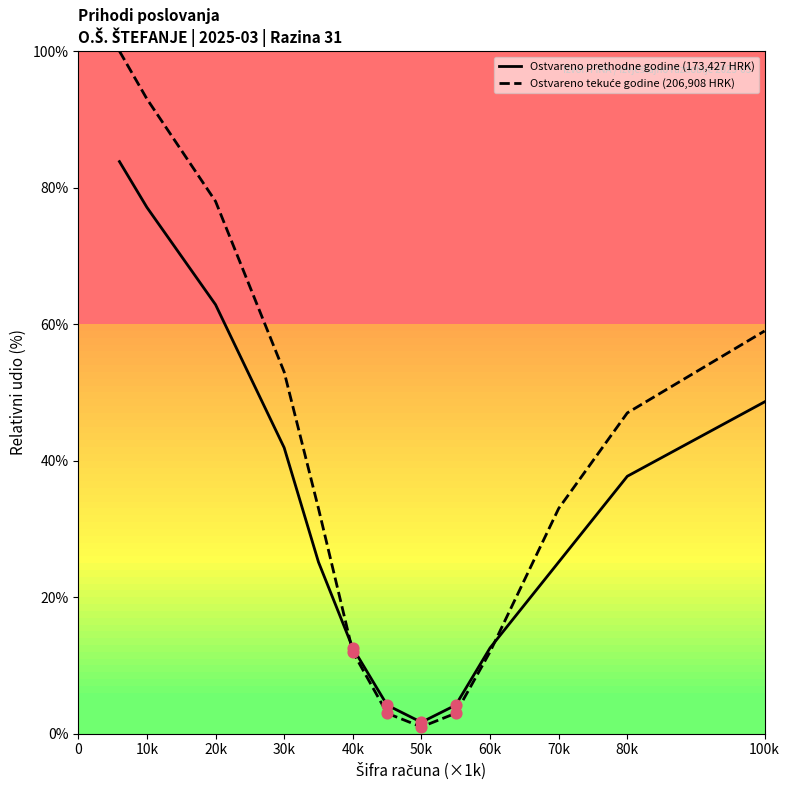

What is the maximum value shown in the chart?

100.0